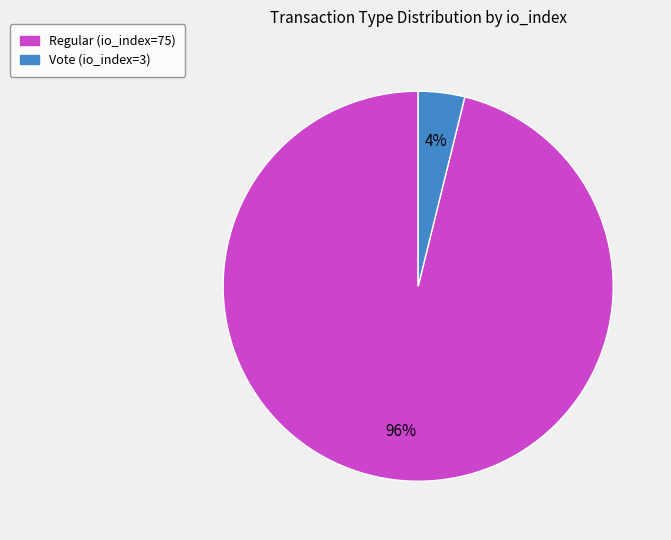

Rank the categories by value from lowest to highest.

Vote (io_index=3), Regular (io_index=75)